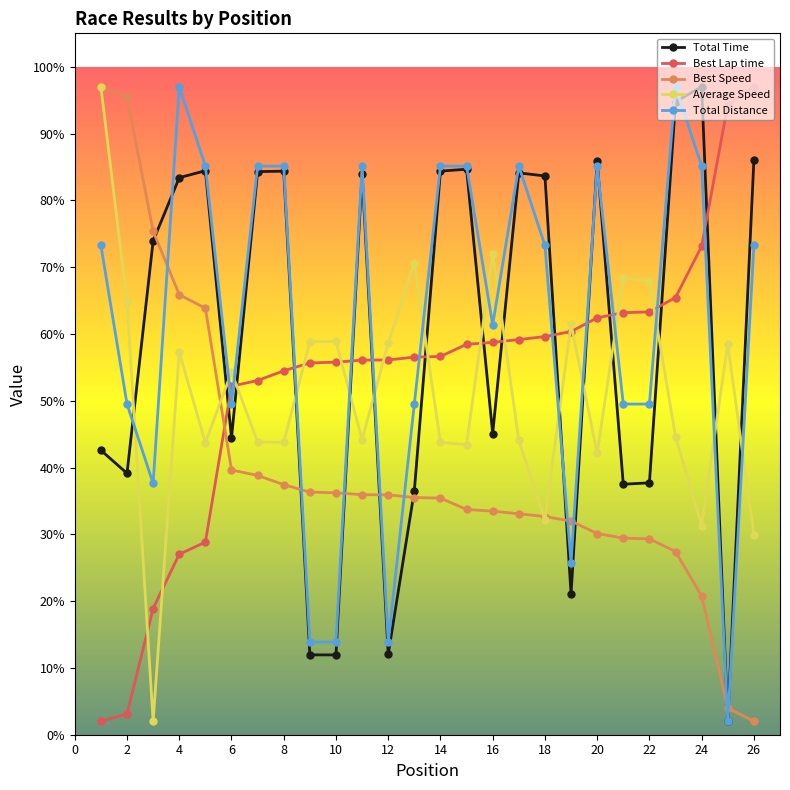

How many lines are shown in the chart?

5